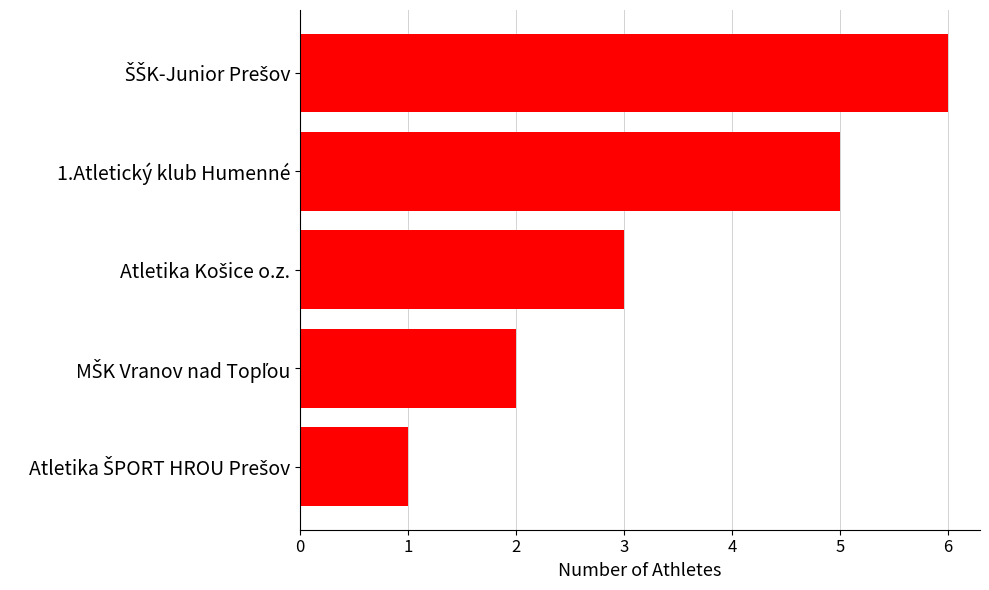

What is the sum of all values?

17